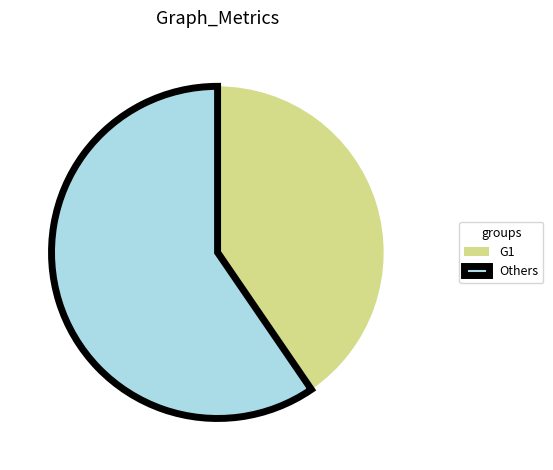

Rank the categories by value from lowest to highest.

G1, Others